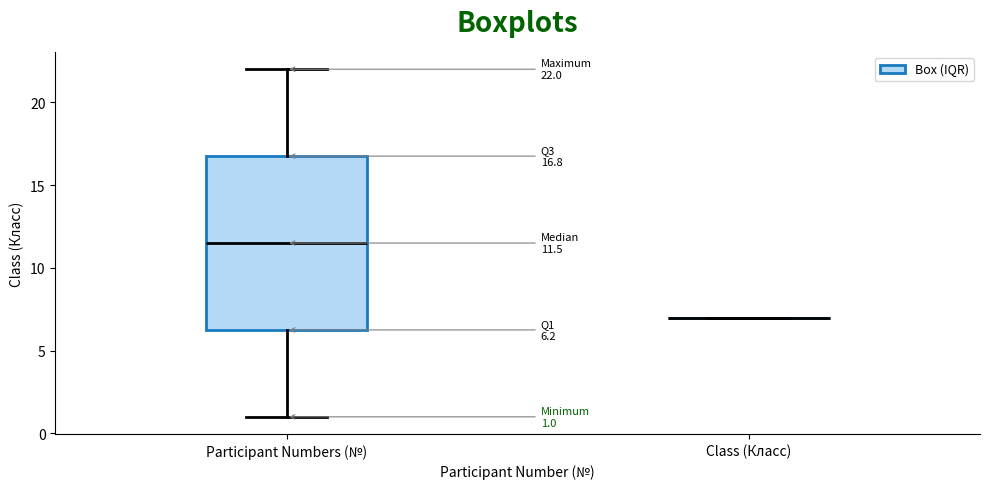

Which box is the tallest, from its lower edge to its upper edge?

Participant Numbers (№)